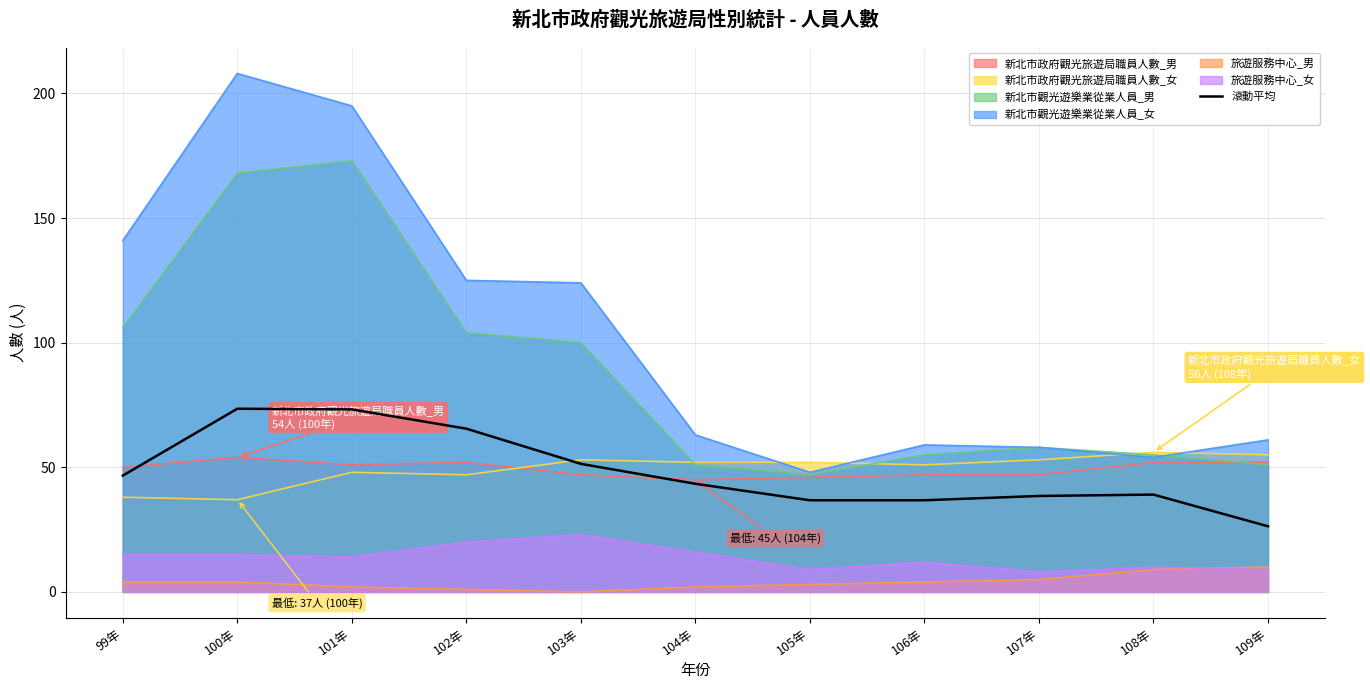

Reading left to right, transcribe all the data shown in this chart.

46.7	73.5	73.2	65.5	51.4	43.4	36.8	36.8	38.5	39.1	26.3